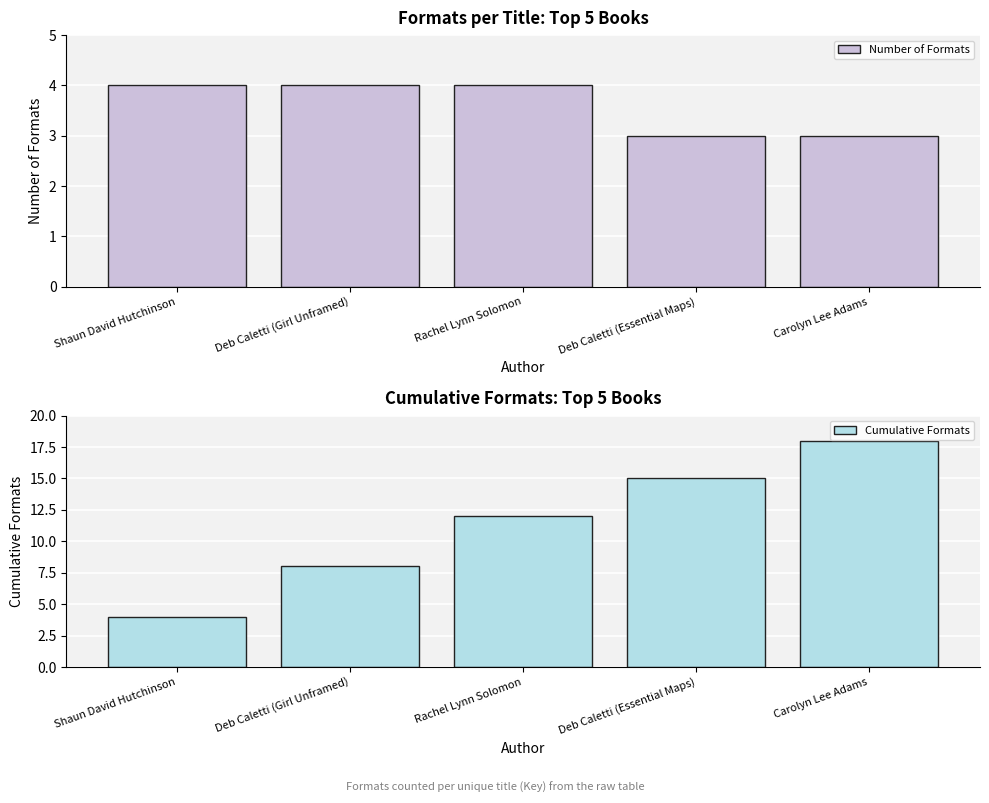

What is the maximum value shown in the chart?

18